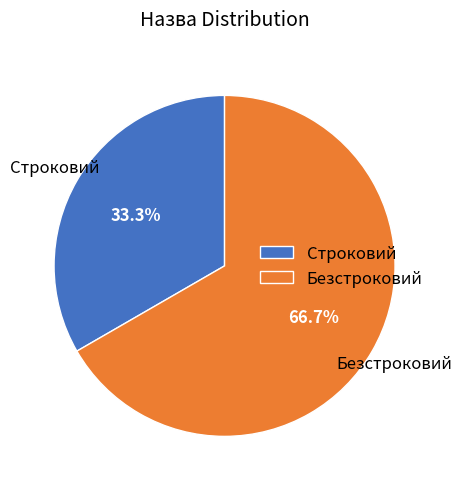

Between Строковий and Безстроковий, which is larger?

Безстроковий